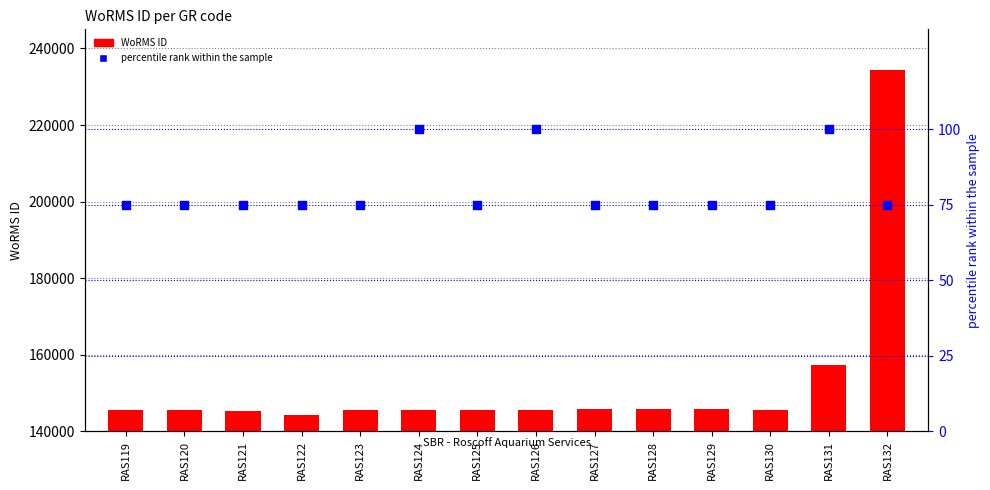

Is the value of percentile rank within the sample at RAS125 greater than the value of WoRMS ID at RAS131?

No